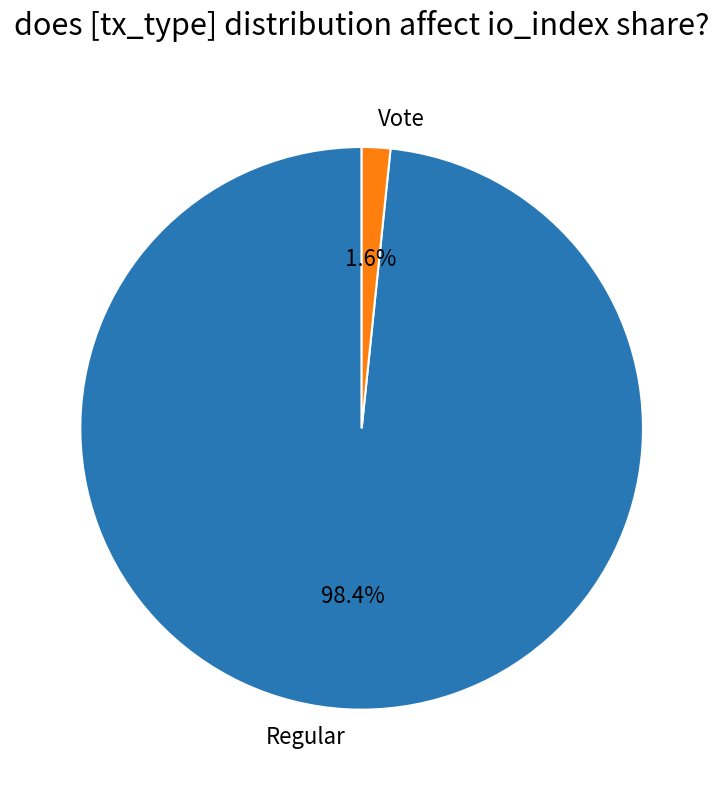

To the nearest percent, what is the difference between the Regular and Vote slice percentages?

97%